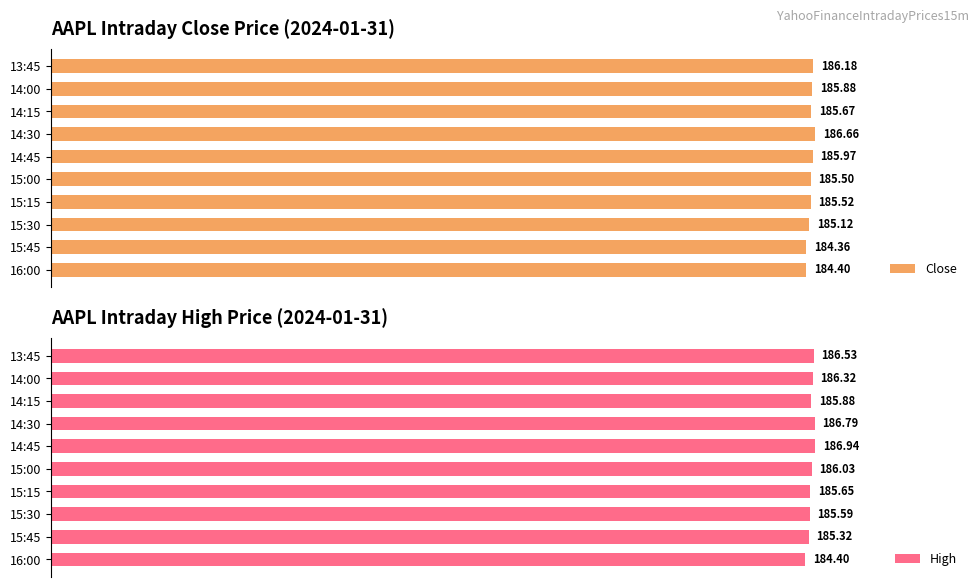

Is the value of Close at 14:45 greater than the value of High at 14:30?

No